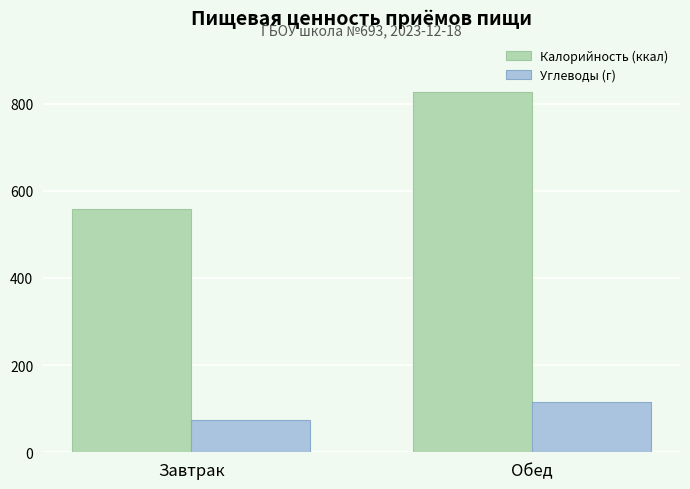

Are the bars grouped side by side (vs. stacked)?

Yes